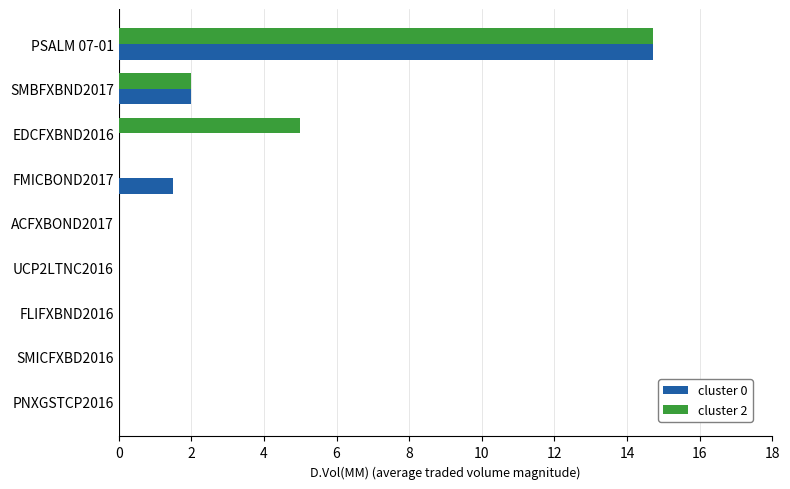

Count the number of categories in the chart.

9